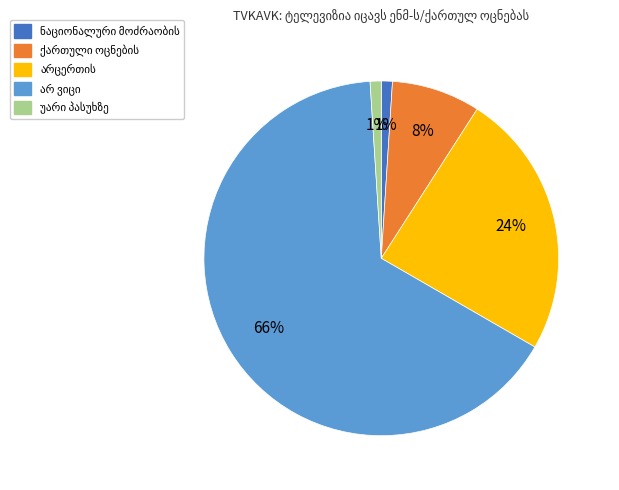

Does any single category account for the majority?

Yes